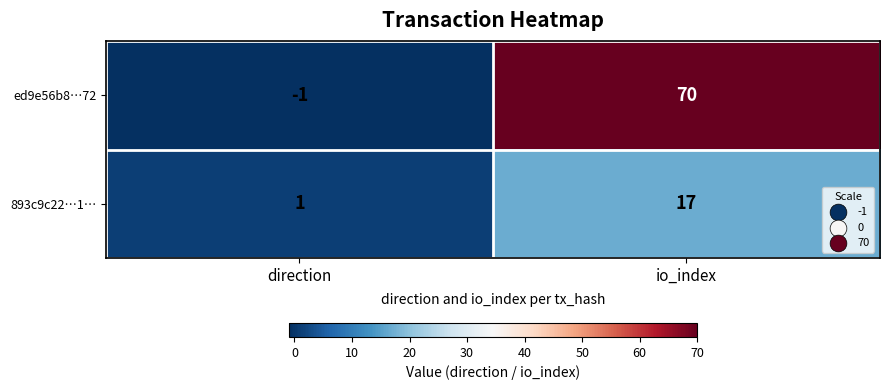

The ed9e56b8…72 series shows -1 at direction. True or false?

True